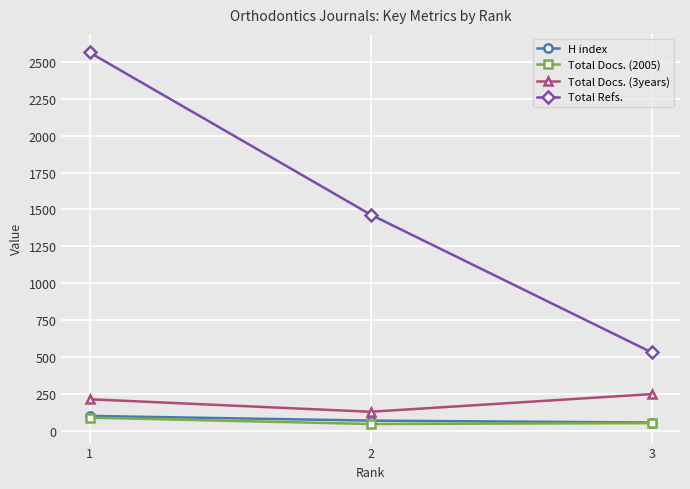

What is the greatest value displayed?

2565